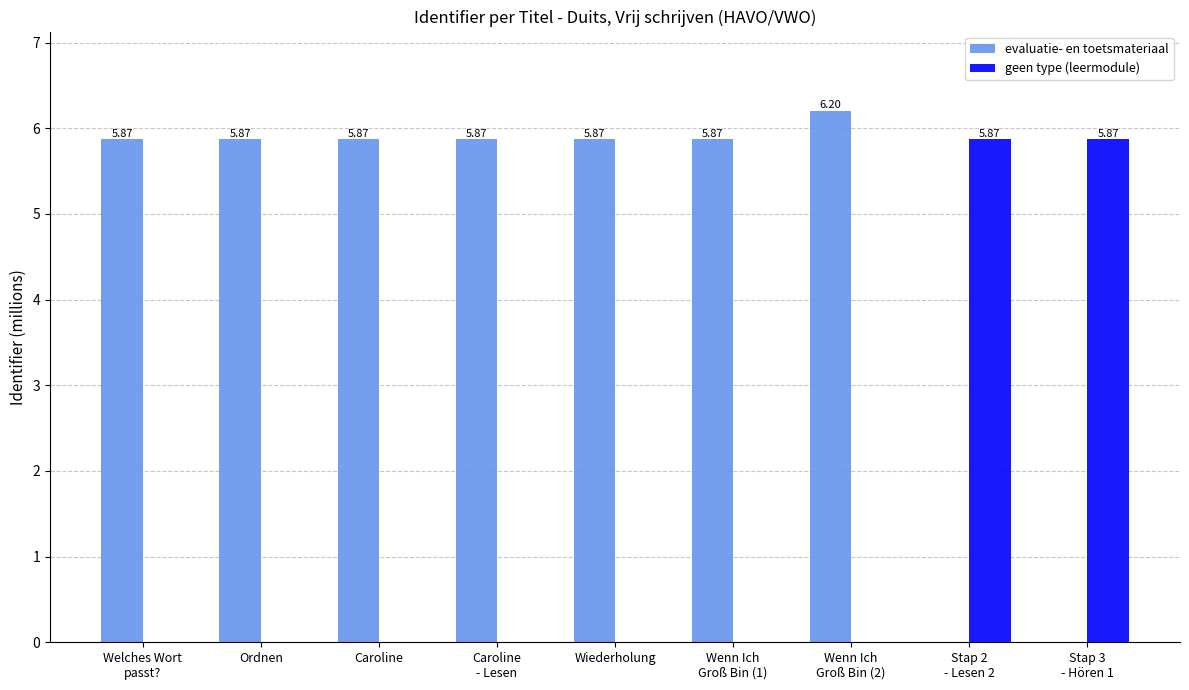

How many positive values does the evaluatie- en toetsmateriaal series have?

7